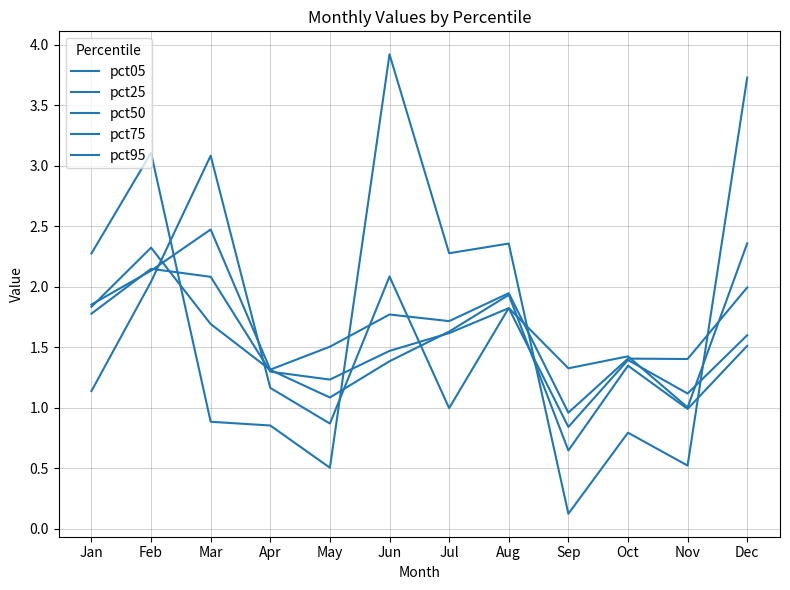

How many lines are shown in the chart?

5